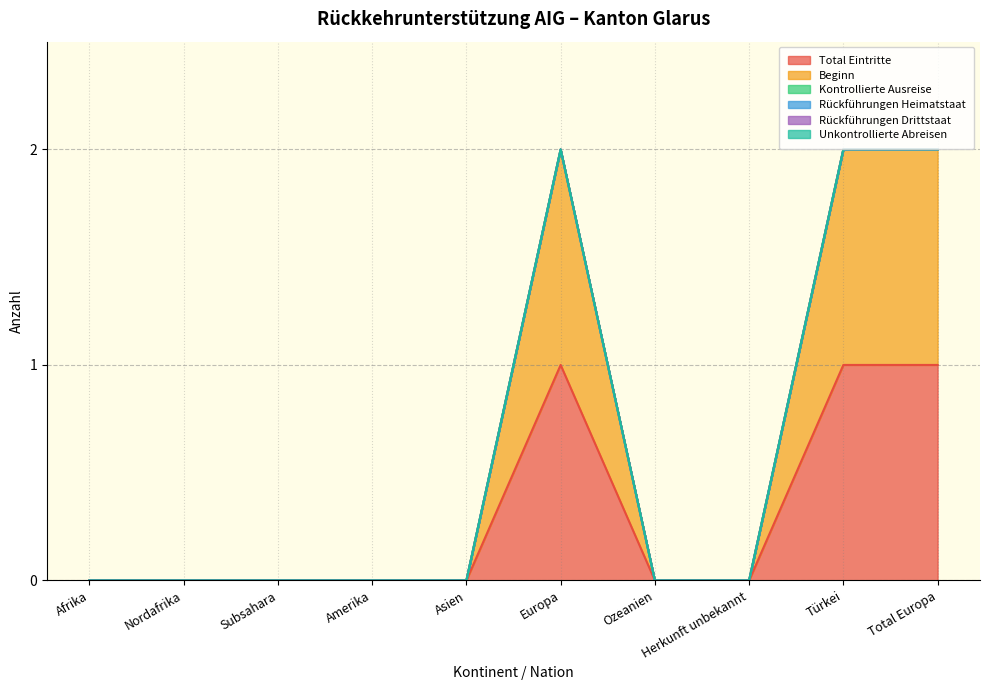

How many data points does each series have?

10